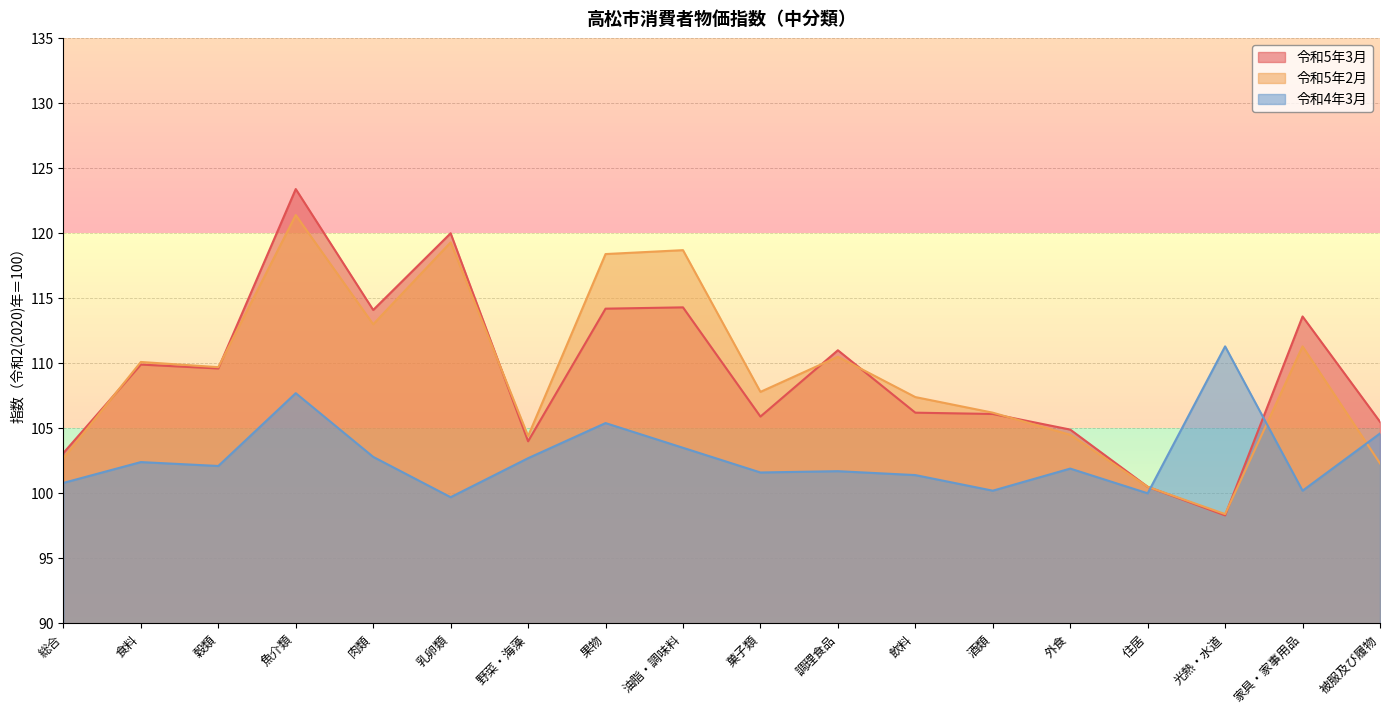

The 令和4年3月 series shows 101.6 at 菓子類. True or false?

True